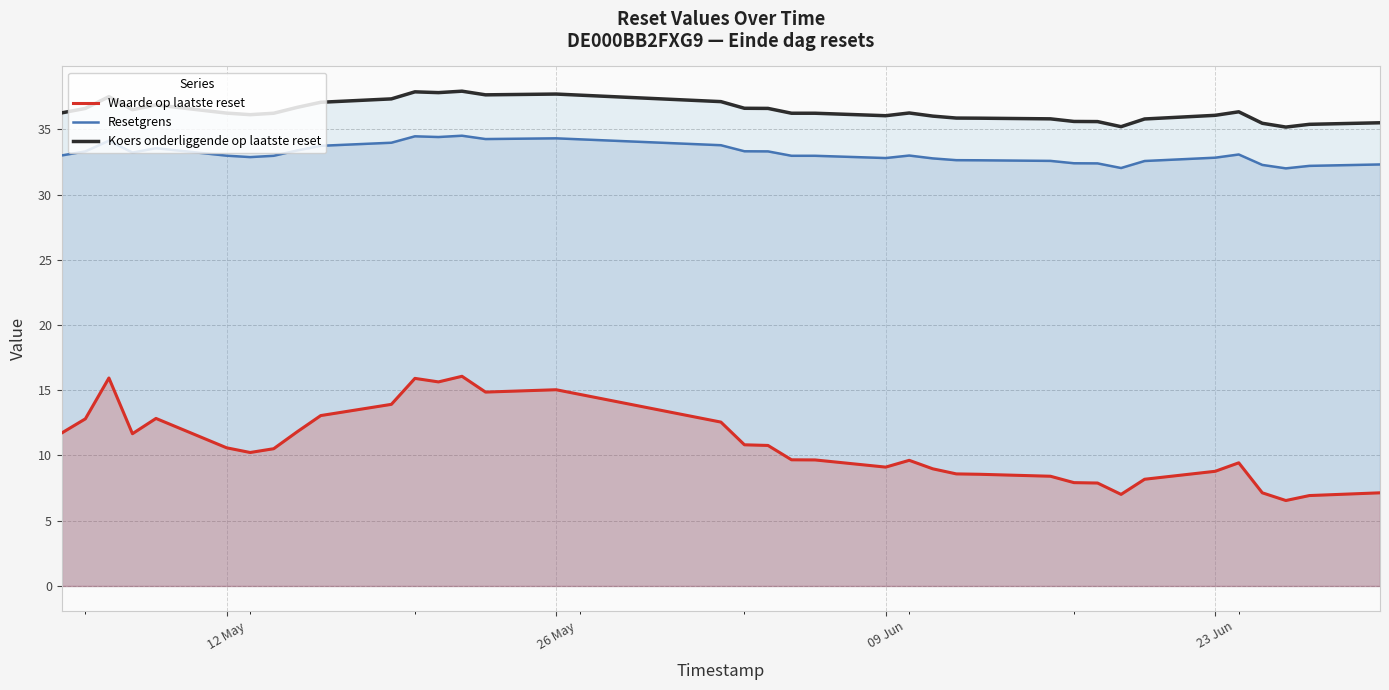

Is the value of Waarde op laatste reset at 4 greater than the value of Resetgrens at 23?

No